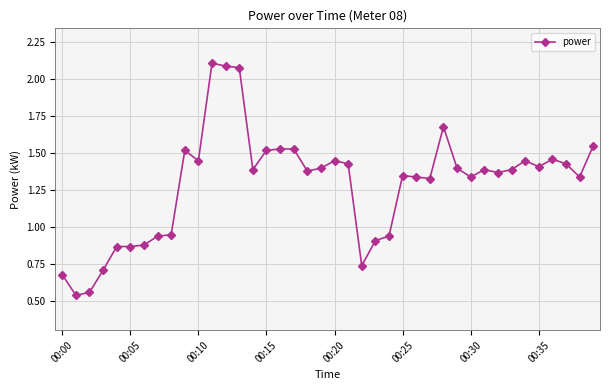

True or false: the data has more than 2 interior local peaks.

True